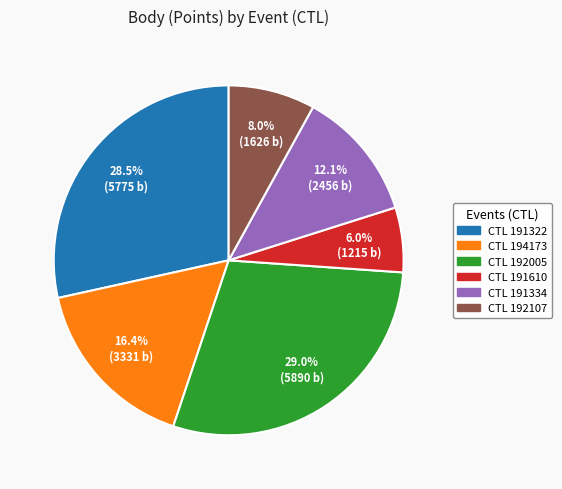

Does any single category account for the majority?

No